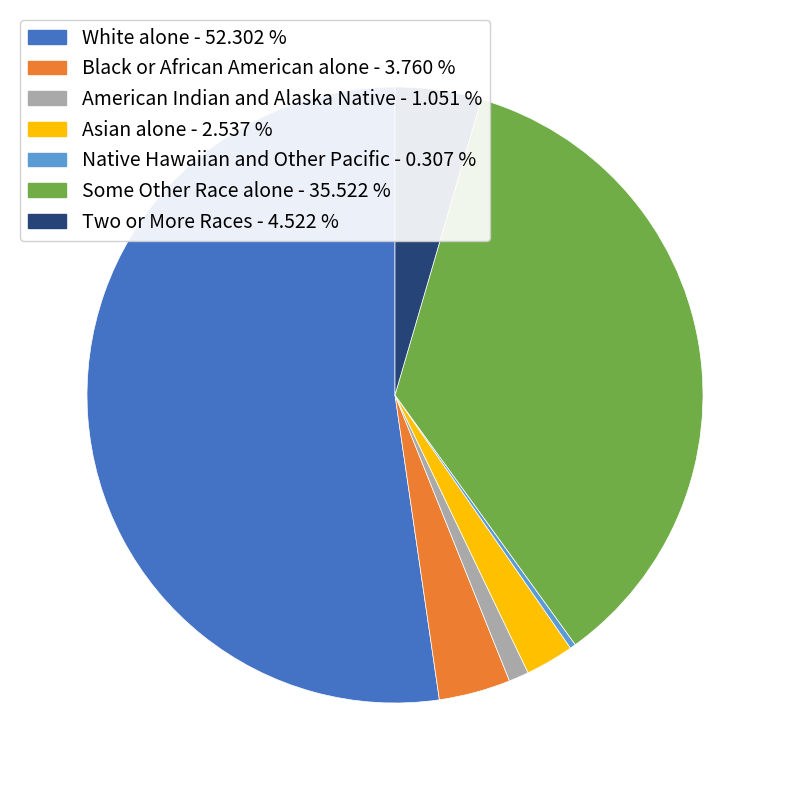

Is there any slice that represents more than half of the pie?

Yes